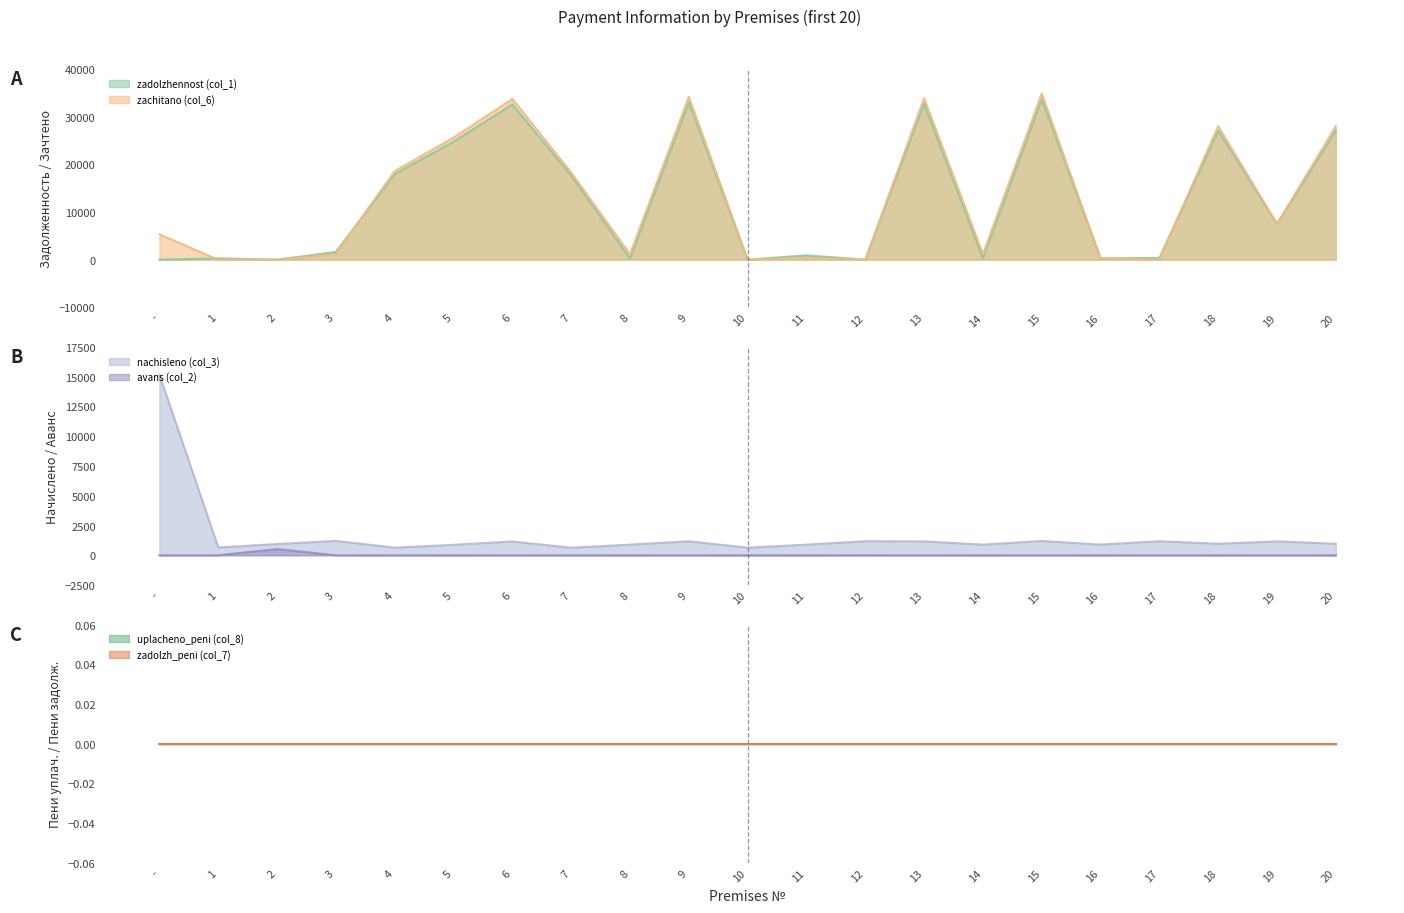

Is the value of zadolzhennost (col_1) at 14 greater than the value of zachitano (col_6) at 6?

No